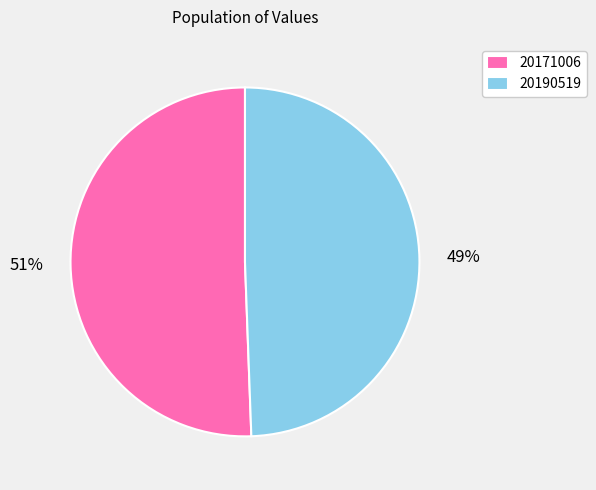

To the nearest percent, what portion does 20190519 represent?

49%